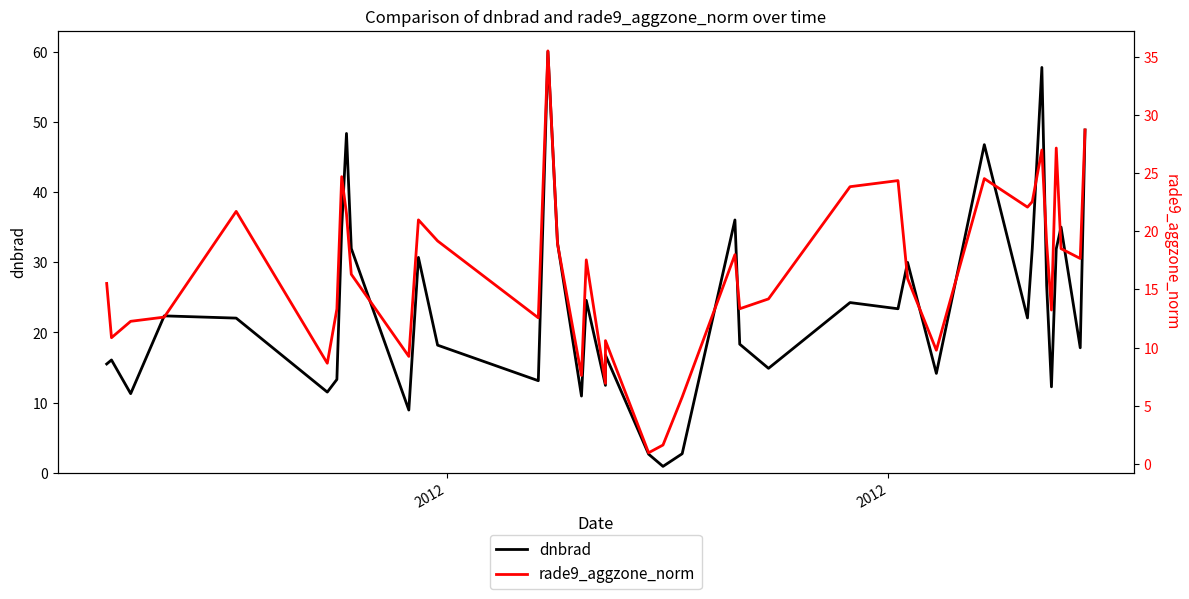

What is the value of the dnbrad point at the 38th from the left?

35.0